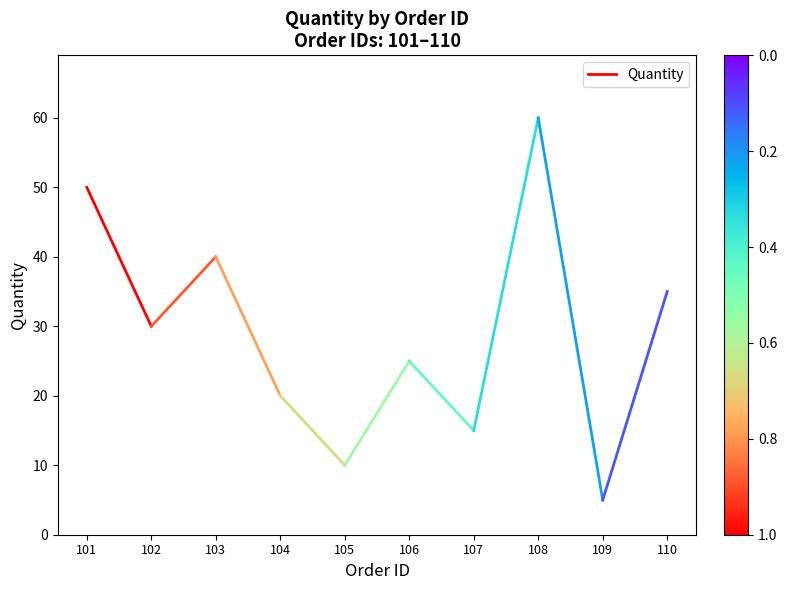

Approximately how many times larger is the value at 101 compared to 102?

1.7